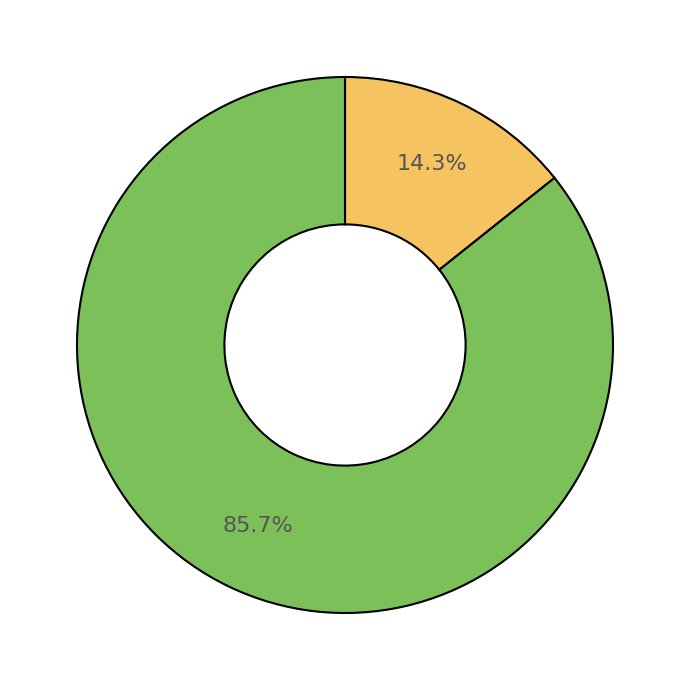

To the nearest percent, what is the average slice percentage?

50%